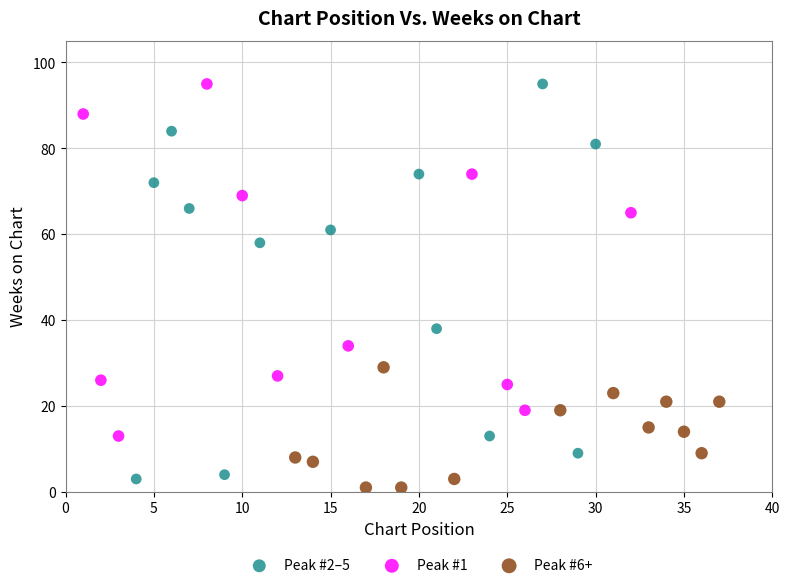

Which series has the largest Y range (max minus min)?

Peak #2–5